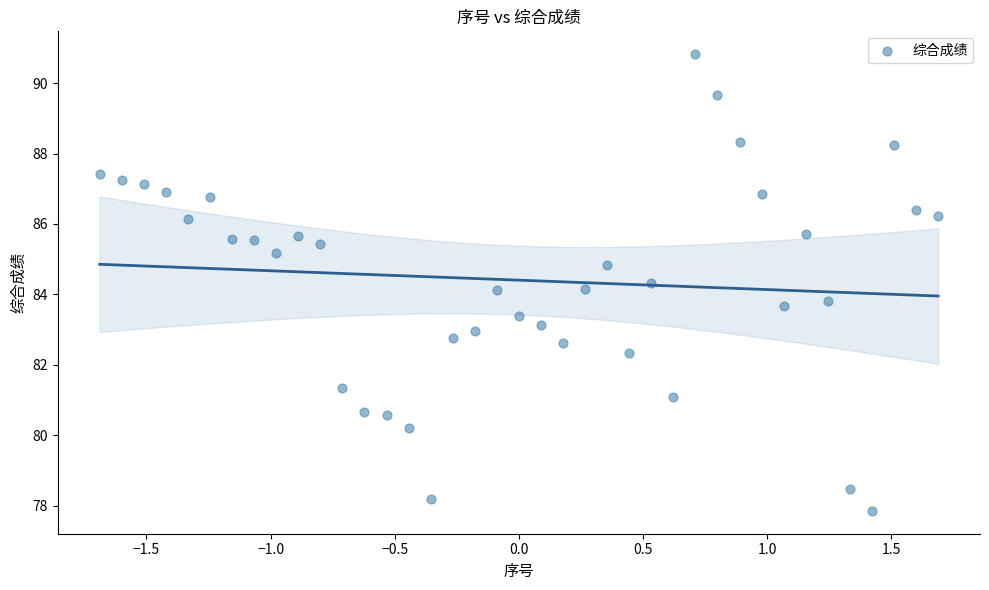

What is the range of X values (max minus min)?

3.4